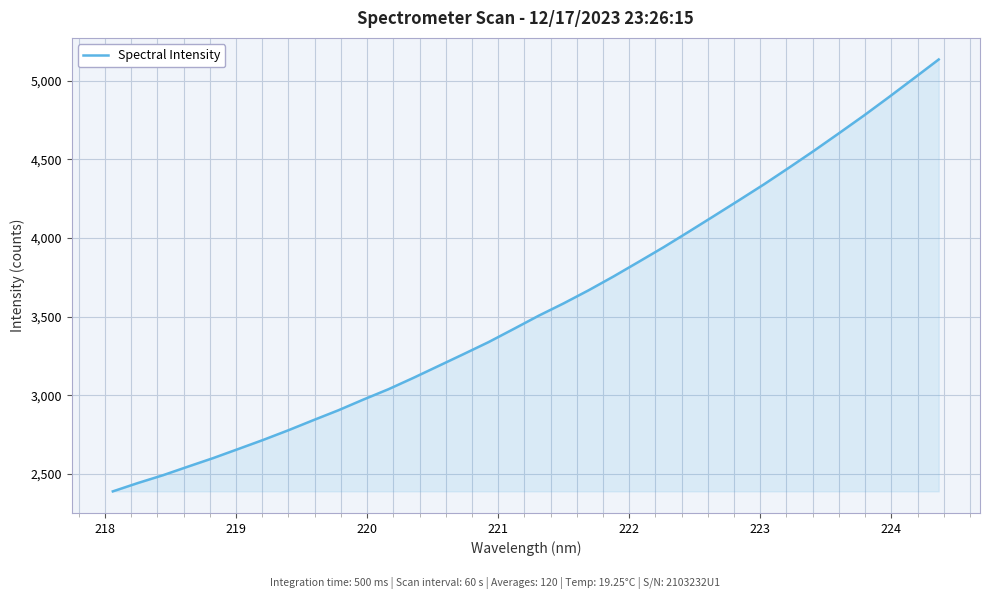

What is the greatest value displayed?

5135.2